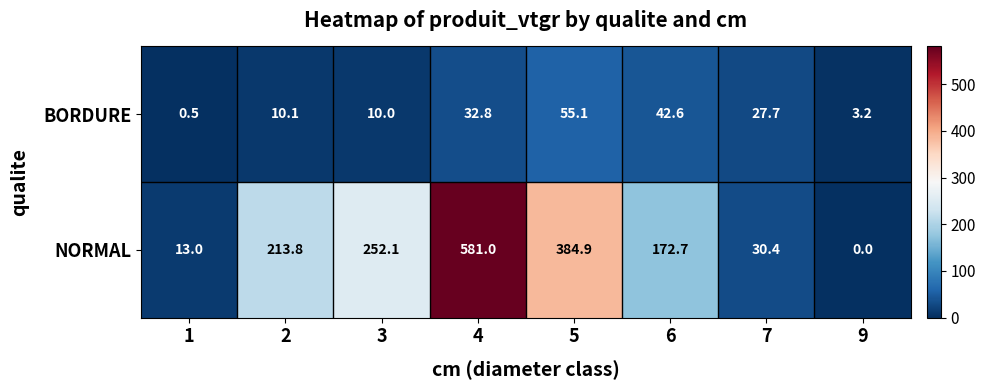

The NORMAL series shows 86.0 at 2. True or false?

False